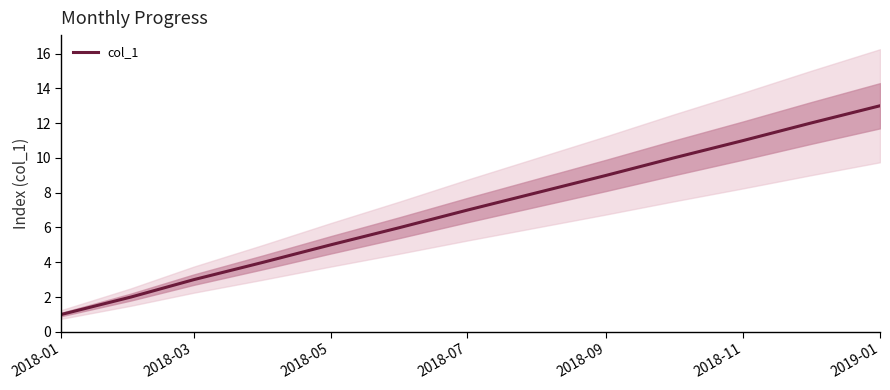

At which label does col_1 reach its minimum?

2018-01